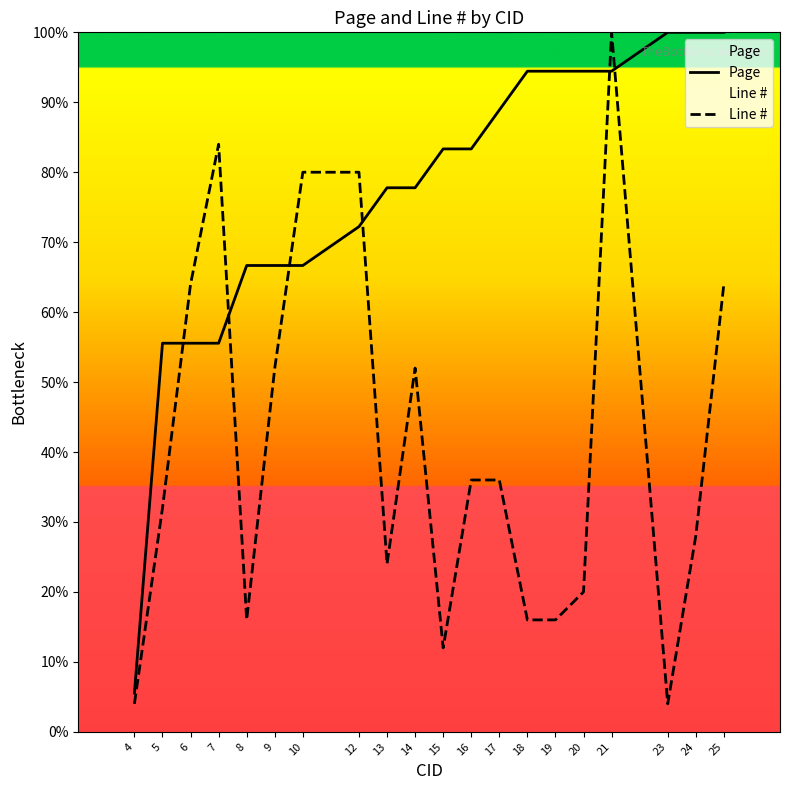

What is the greatest value displayed?

100.0